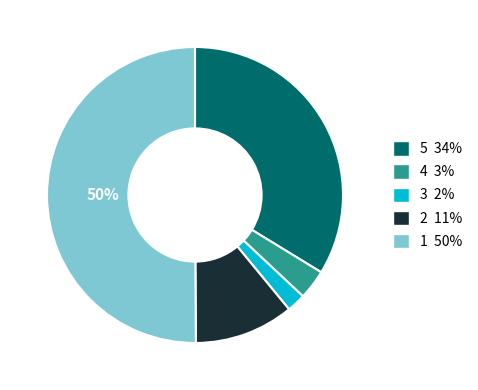

To the nearest percent, what is the average slice percentage?

20%